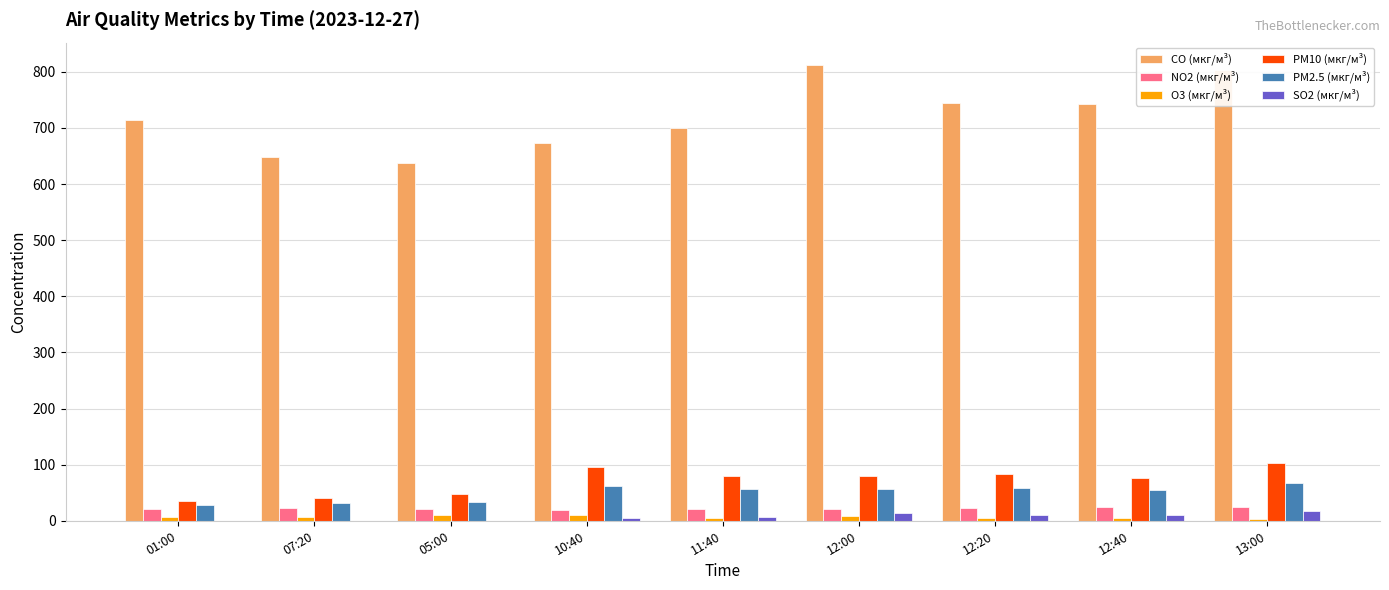

Is the value of NO2 (мкг/м³) at 13:00 greater than the value of PM2.5 (мкг/м³) at 11:40?

No